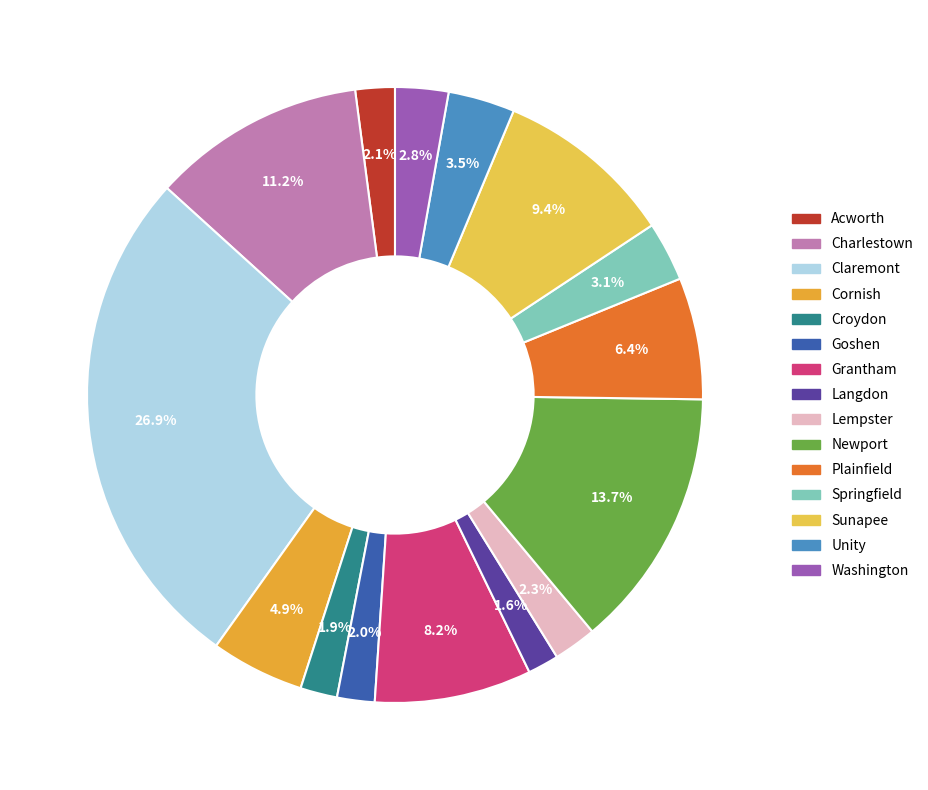

To the nearest percent, what portion does Plainfield represent?

6%